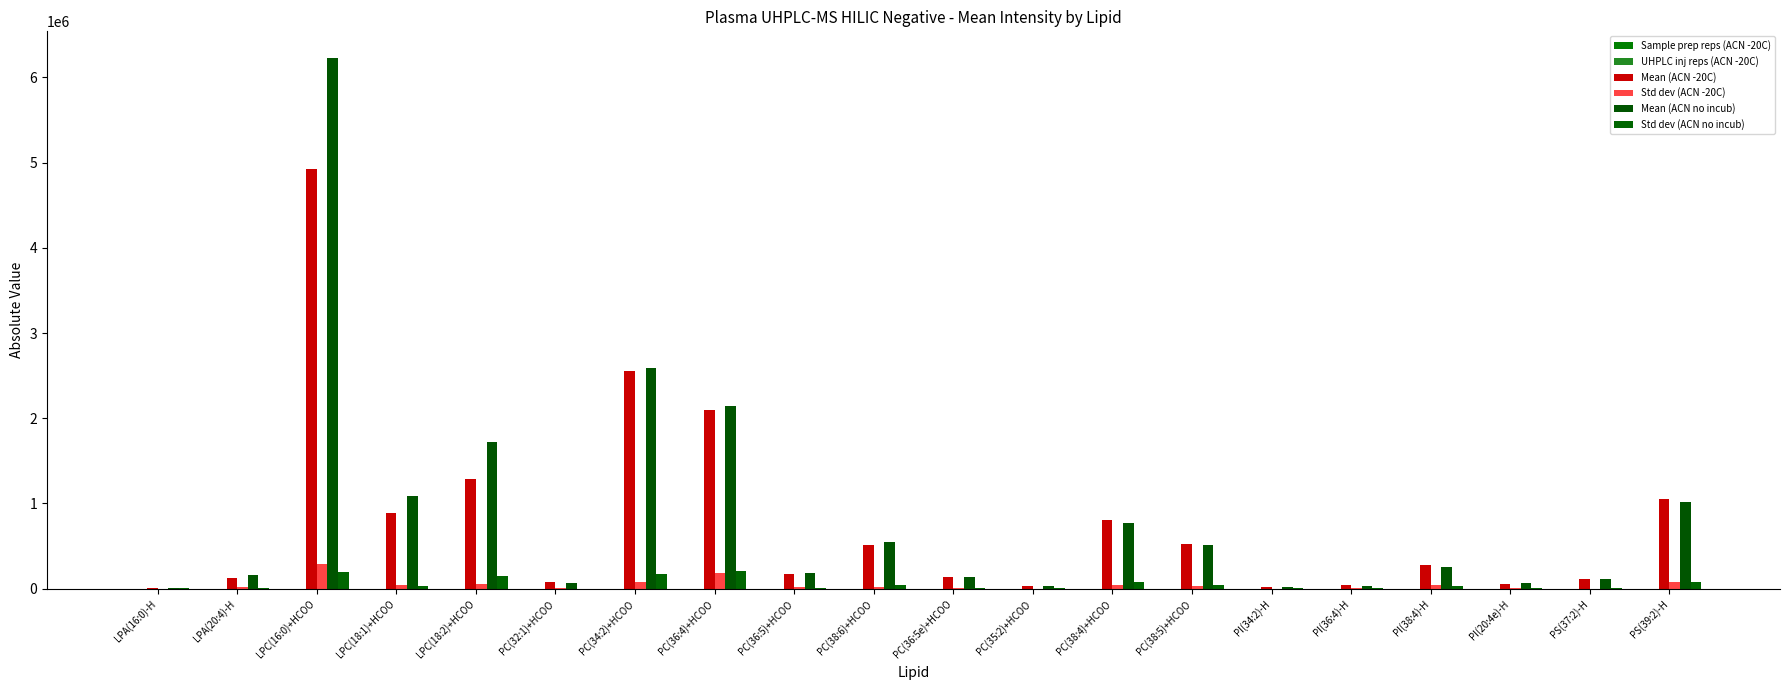

How many groups of bars are there?

20